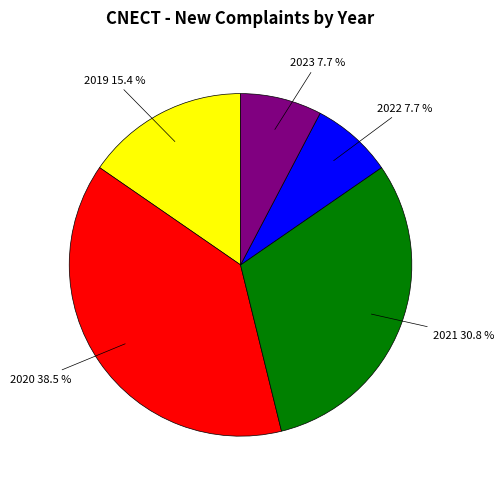

Is there a majority slice in this chart?

No